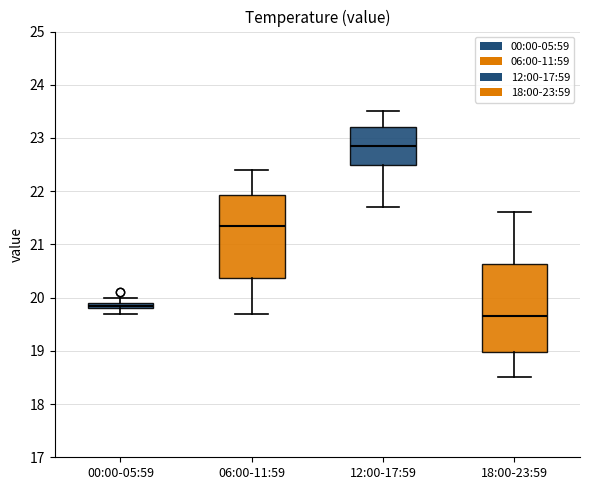

Which box has the lowest median line?

18:00-23:59